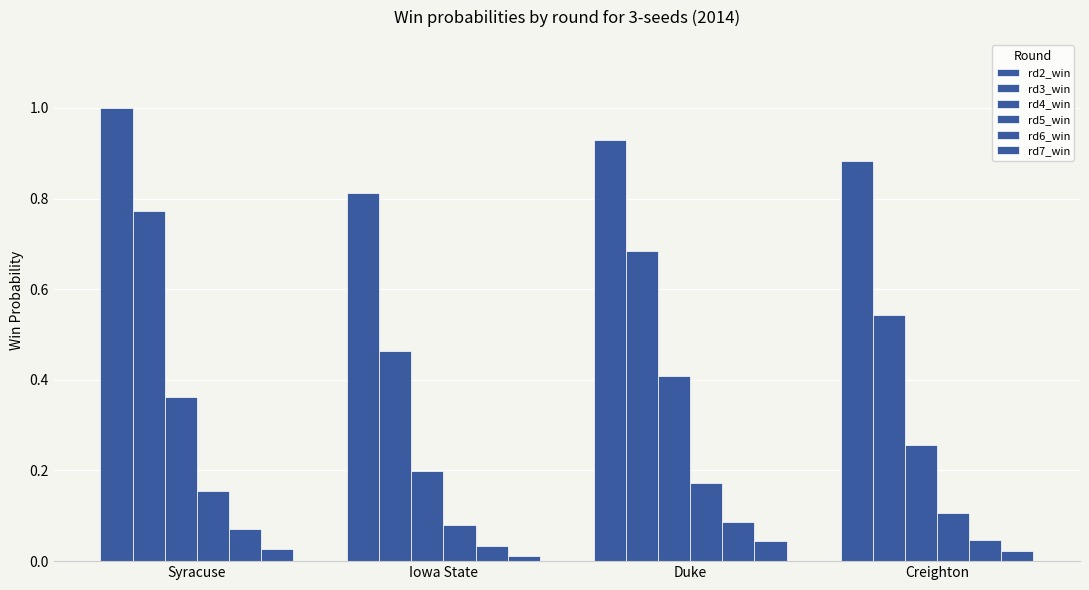

At which category does the chart reach its peak across all series?

Syracuse